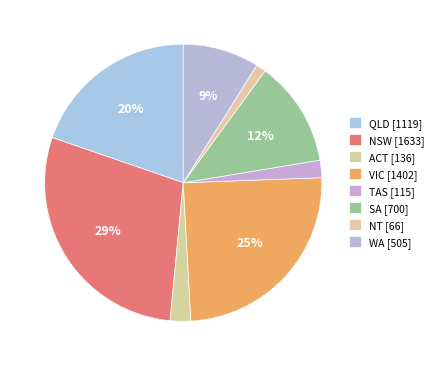

Is it true that NSW is 29% of the pie?

True